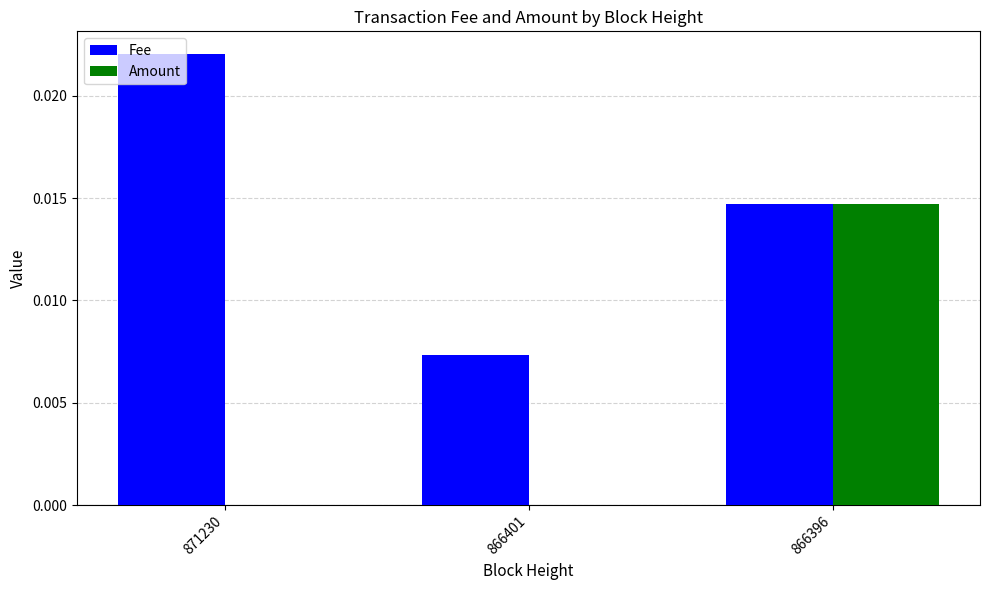

The value of Amount at 866401 is 0.0. True or false?

True